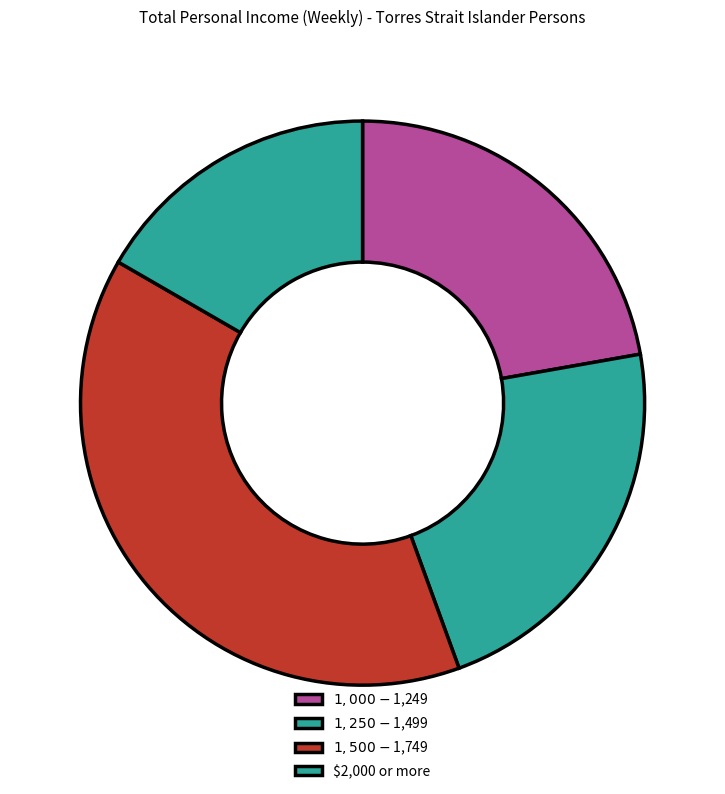

Does $1,250-$1,499 represent more than half of the total?

No